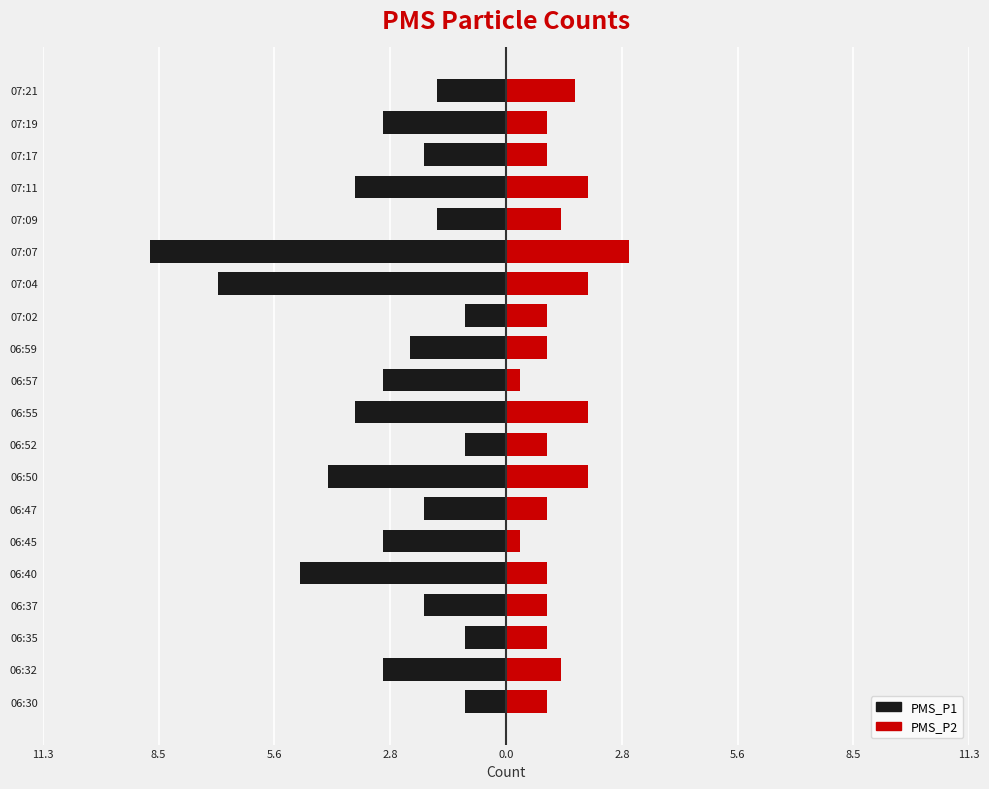

Are the bars horizontal?

Yes